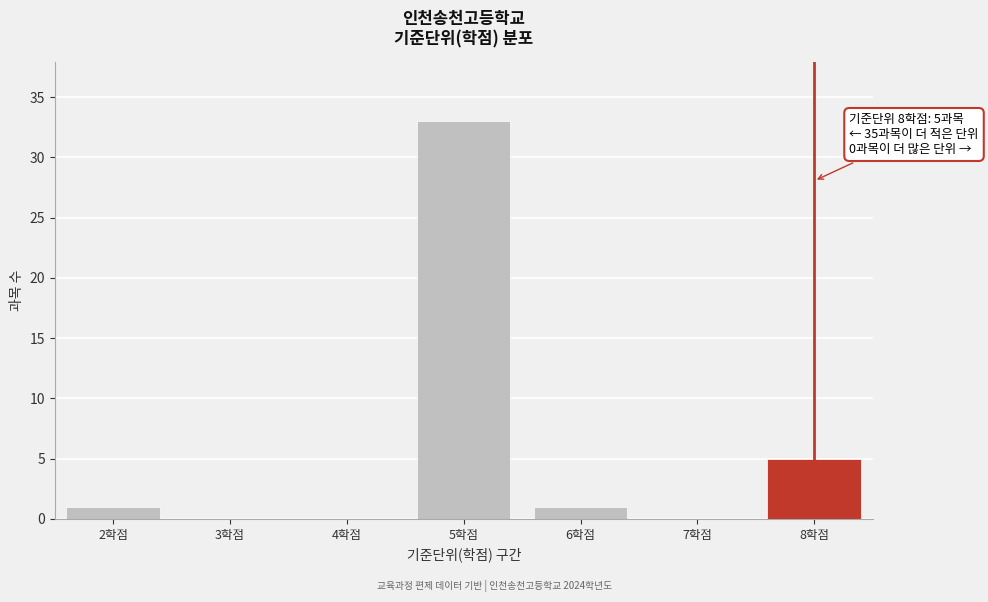

Which range on the x-axis has the tallest bar?

4.5 to 5.5